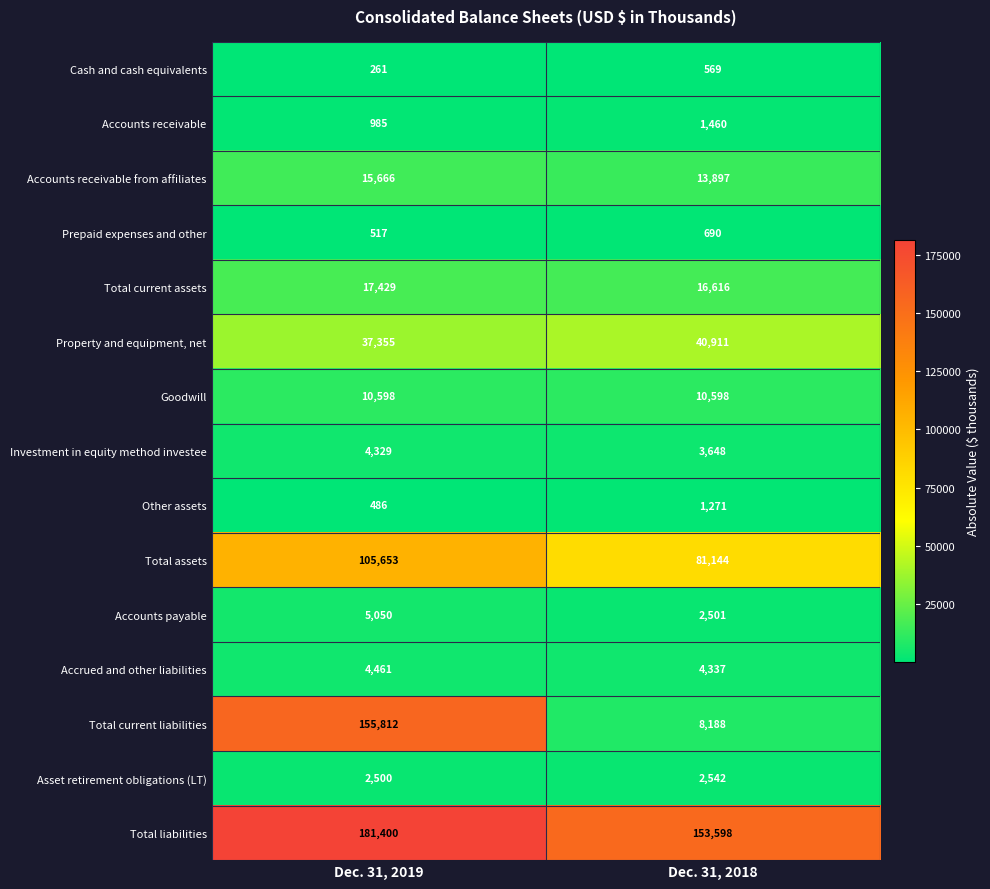

What is the total value across all series at Dec. 31, 2018?

341970